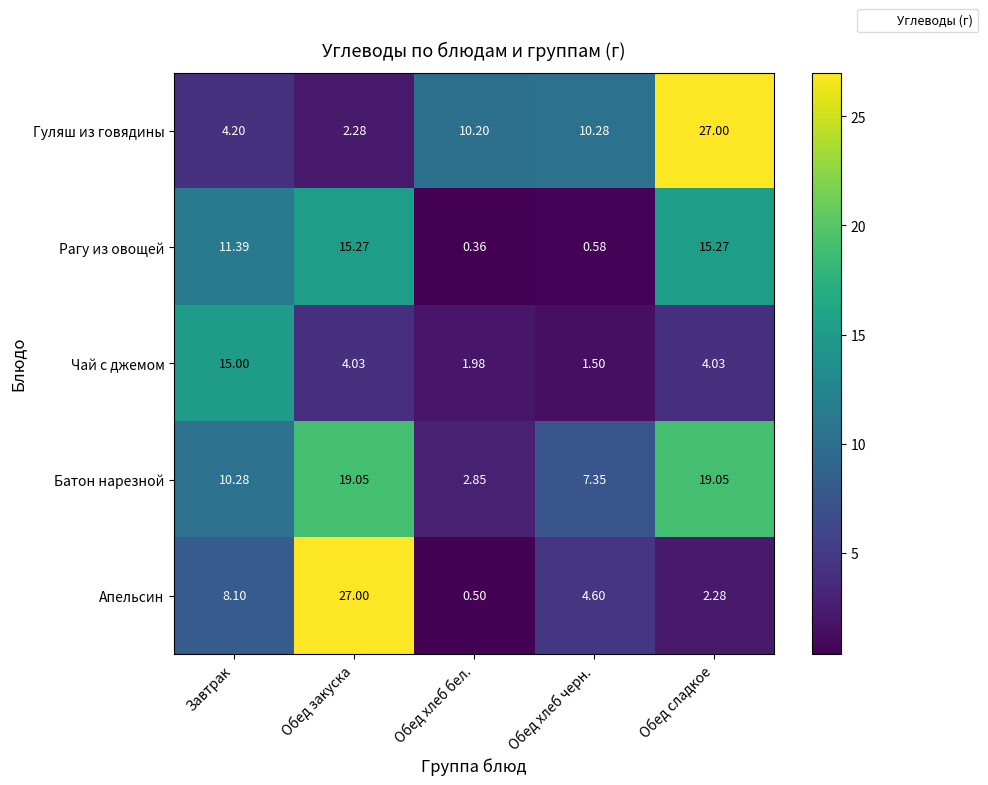

Between Завтрак and Обед сладкое, which series saw the biggest shift?

Гуляш из говядины